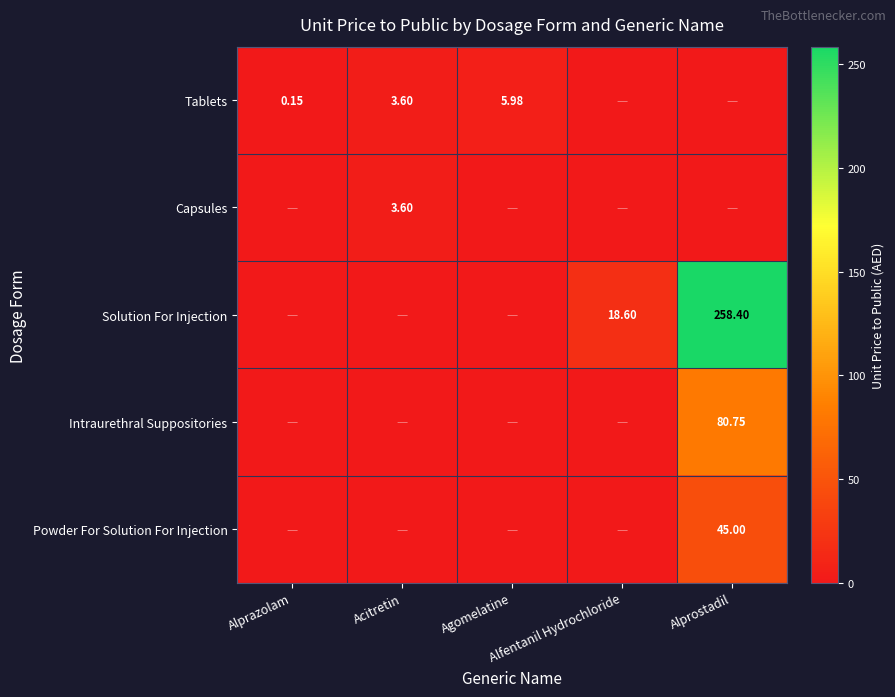

At which category is the sum across all series the highest?

Alprostadil